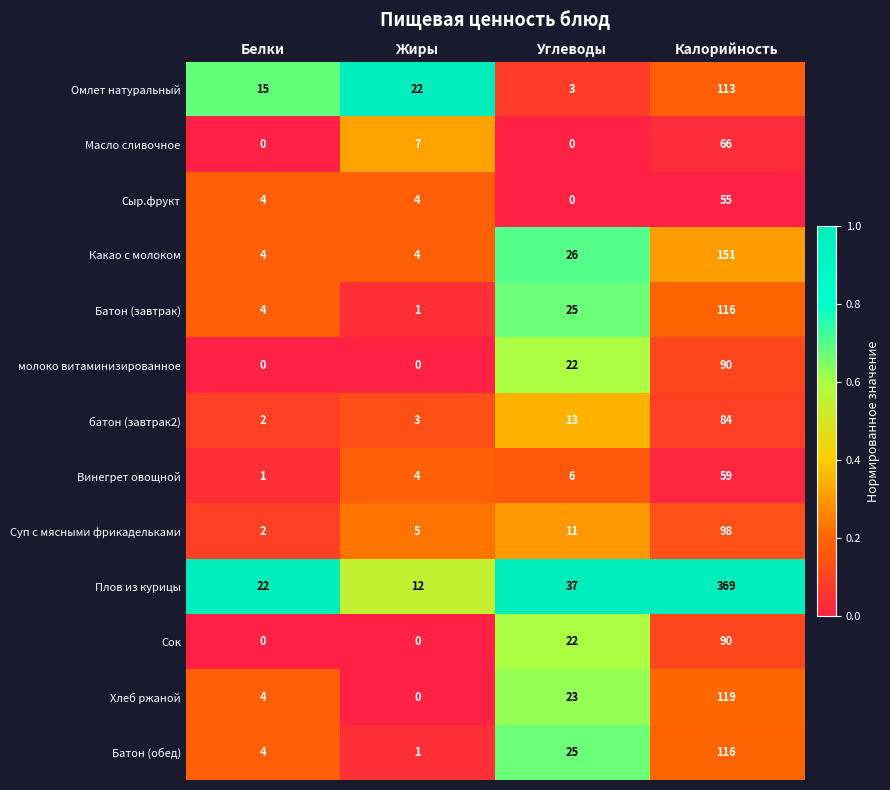

Which series has the largest total across all categories?

Плов из курицы